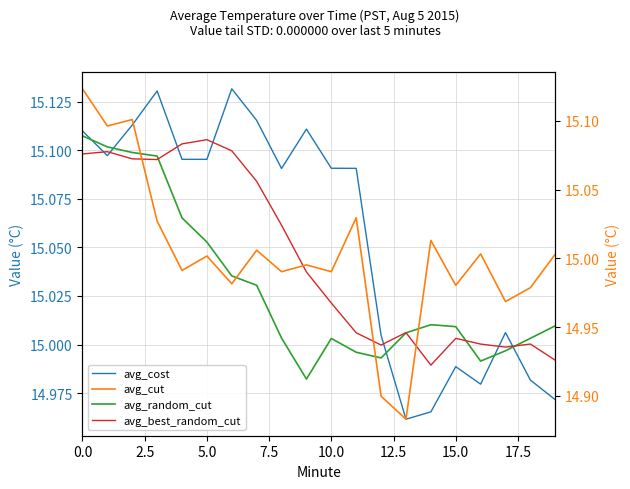

Does the chart display data point markers on the line(s)?

No